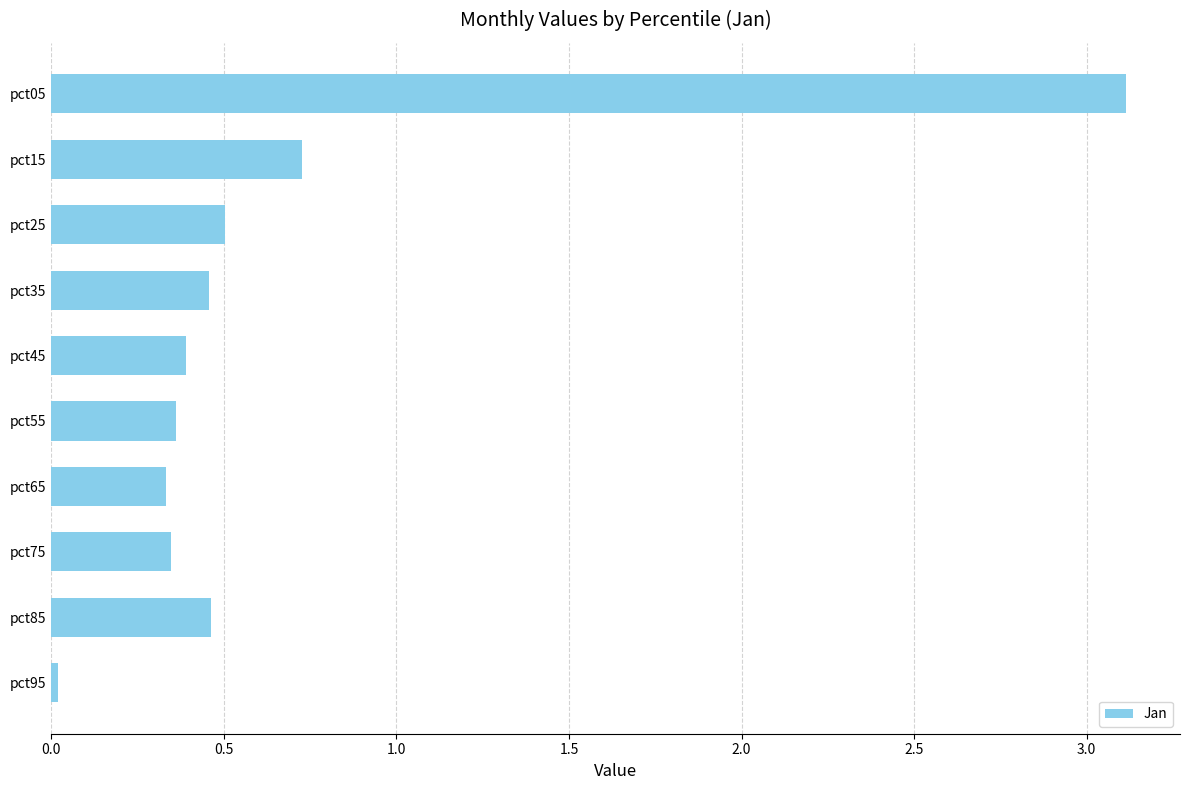

Is it true that the value at pct15 is 0.3?

False